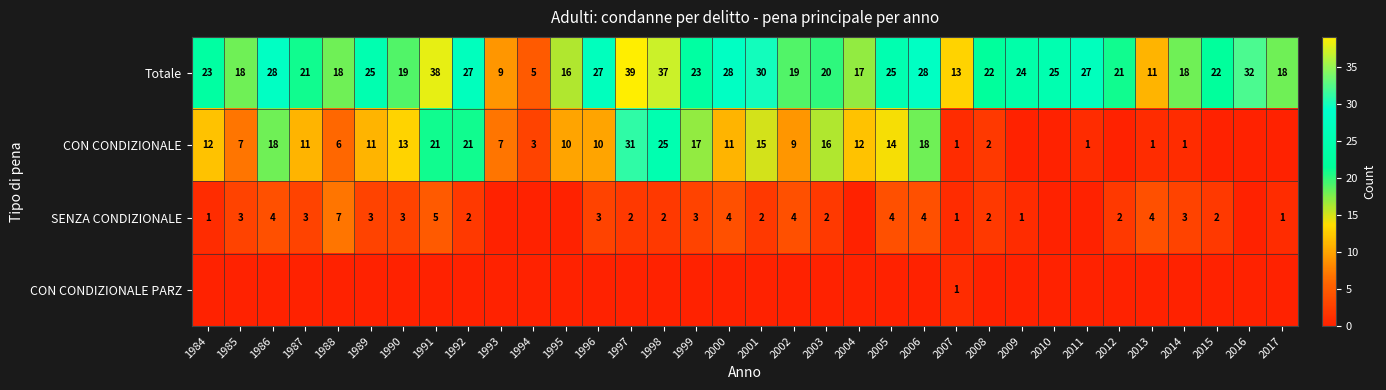

The CON CONDIZIONALE PARZ series shows 1 at 2007. True or false?

True